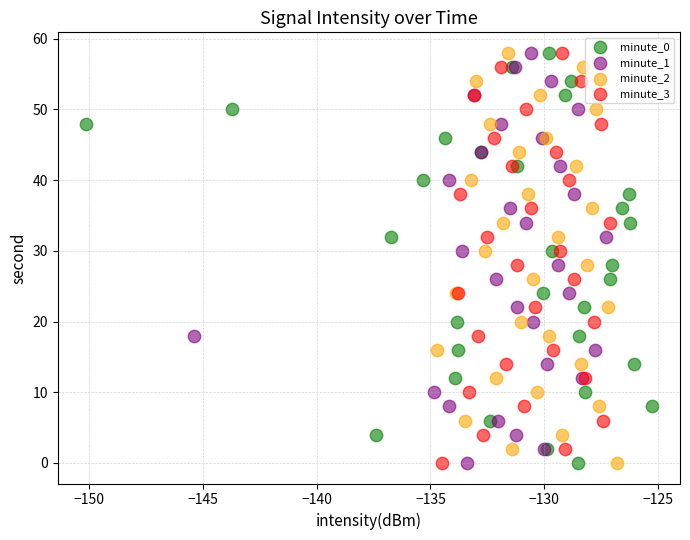

What are all the series names shown in the legend?

minute_0, minute_1, minute_2, minute_3